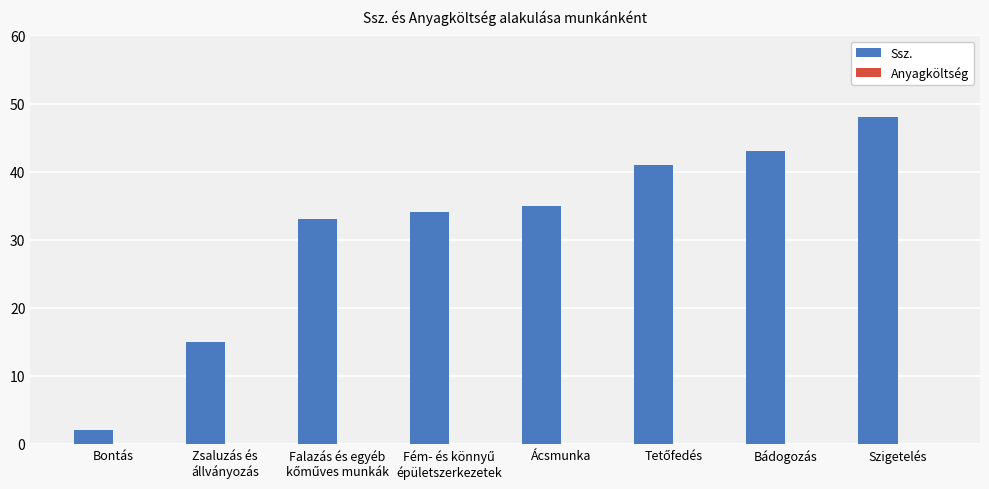

What is the value of the 7th bar from the left?

43